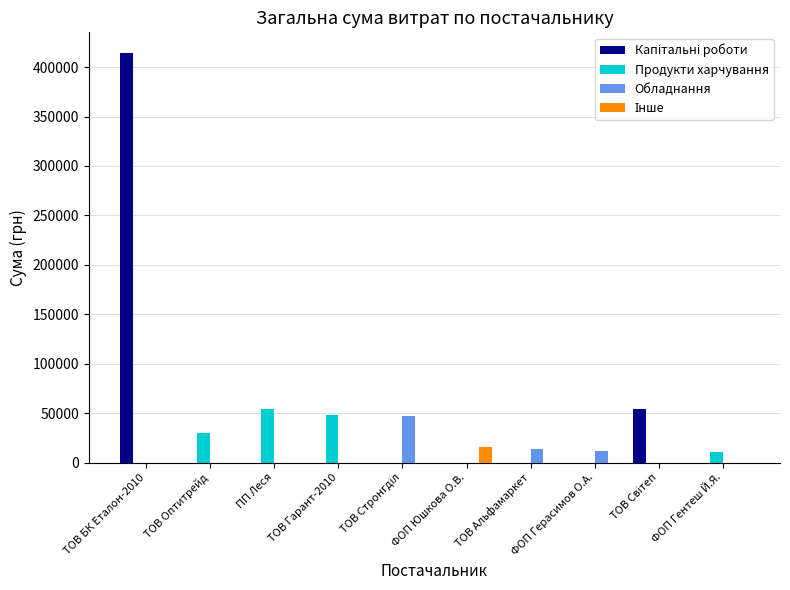

What is the spread (max minus min) of values at ТОВ Альфамаркет?

13788.0